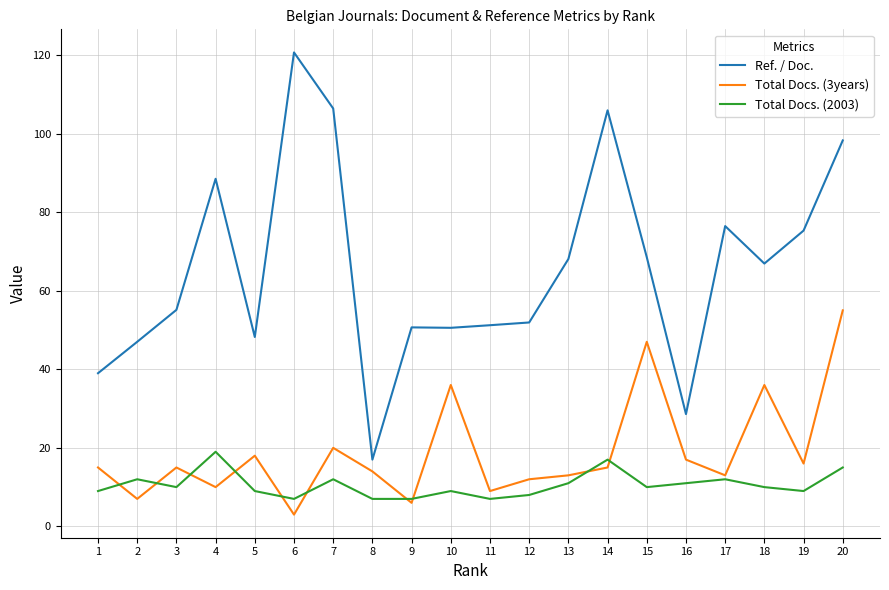

What is the sum of all Total Docs. (3years) values?

377.0